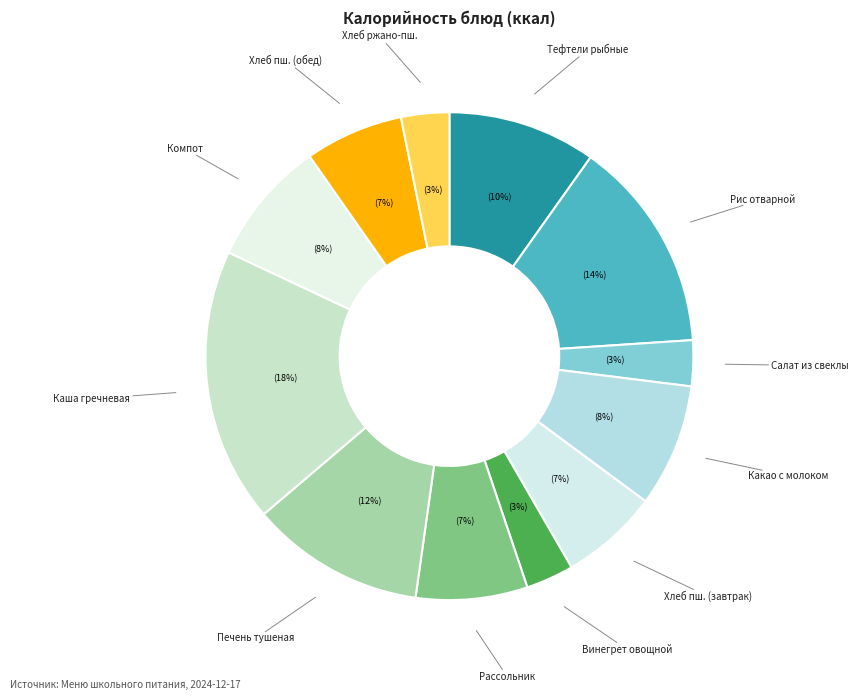

Does any single category account for the majority?

No